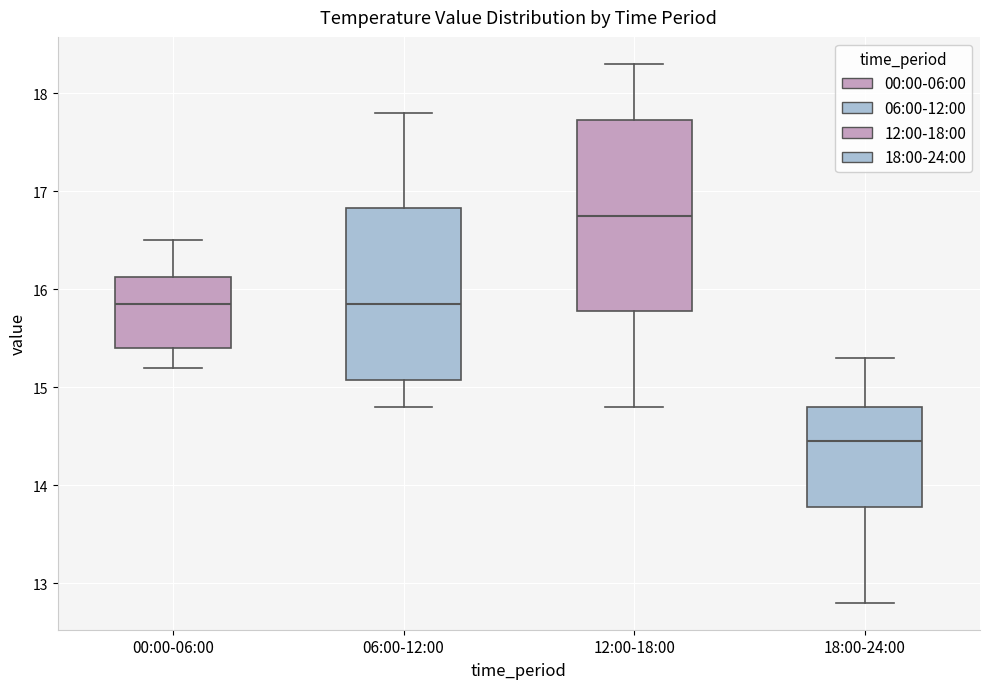

Where does the lower whisker of the box for 12:00-18:00 end on the y-axis? The values are not printed on the chart, so give them approximately, as read against the axis.

14.8